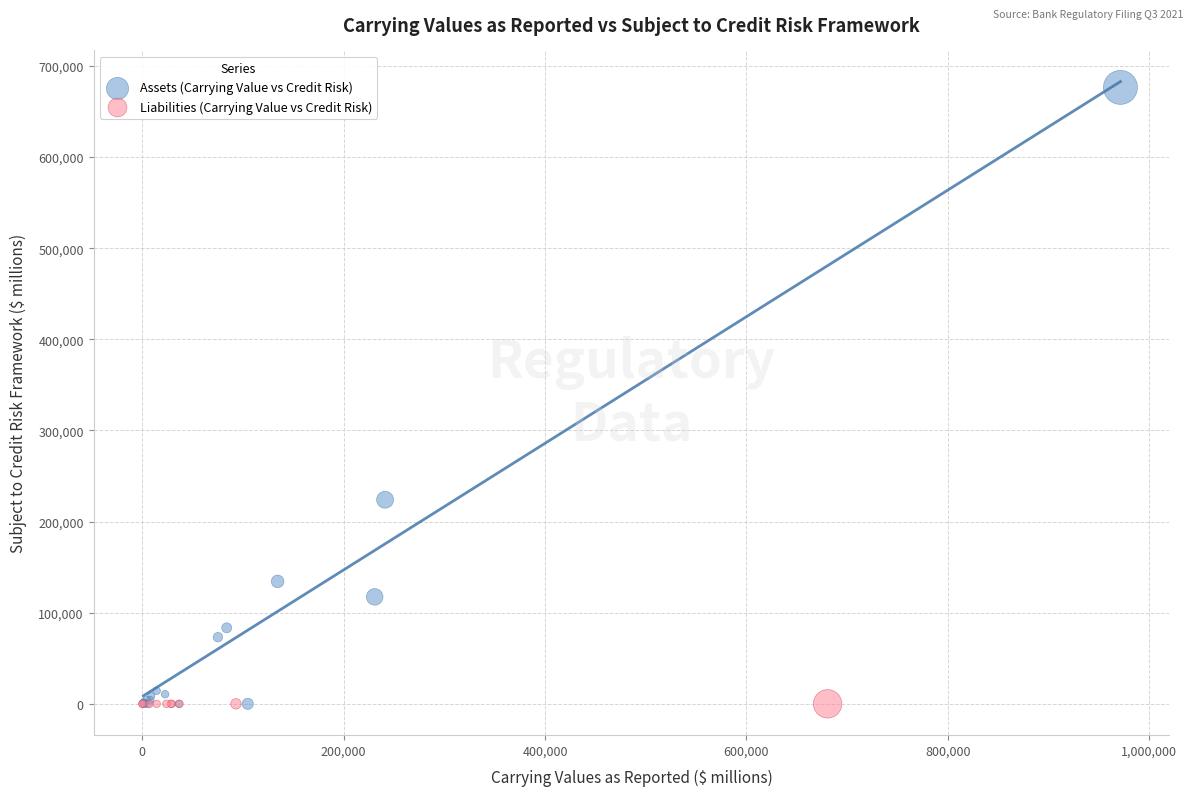

Which series contains the highest Y value?

Assets (Carrying Value vs Credit Risk)